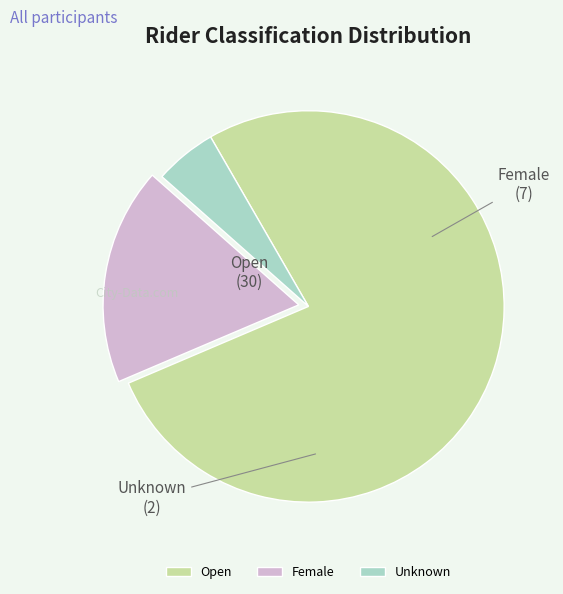

Which slice represents more than half of the pie?

Open